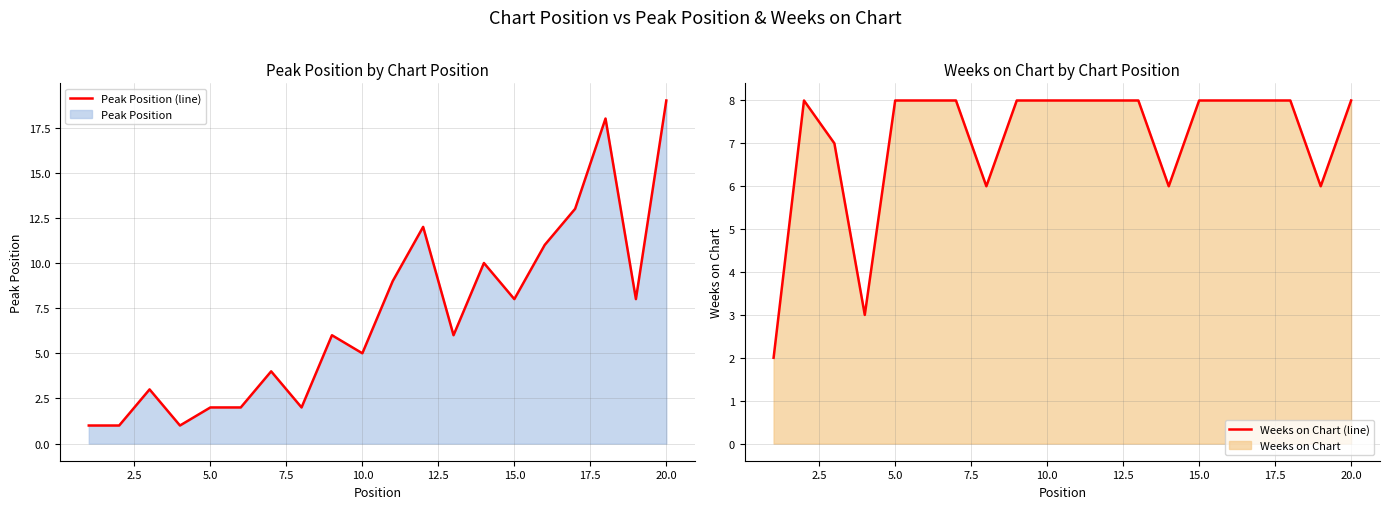

Which has a higher value, 17.5 or 2.5?

17.5